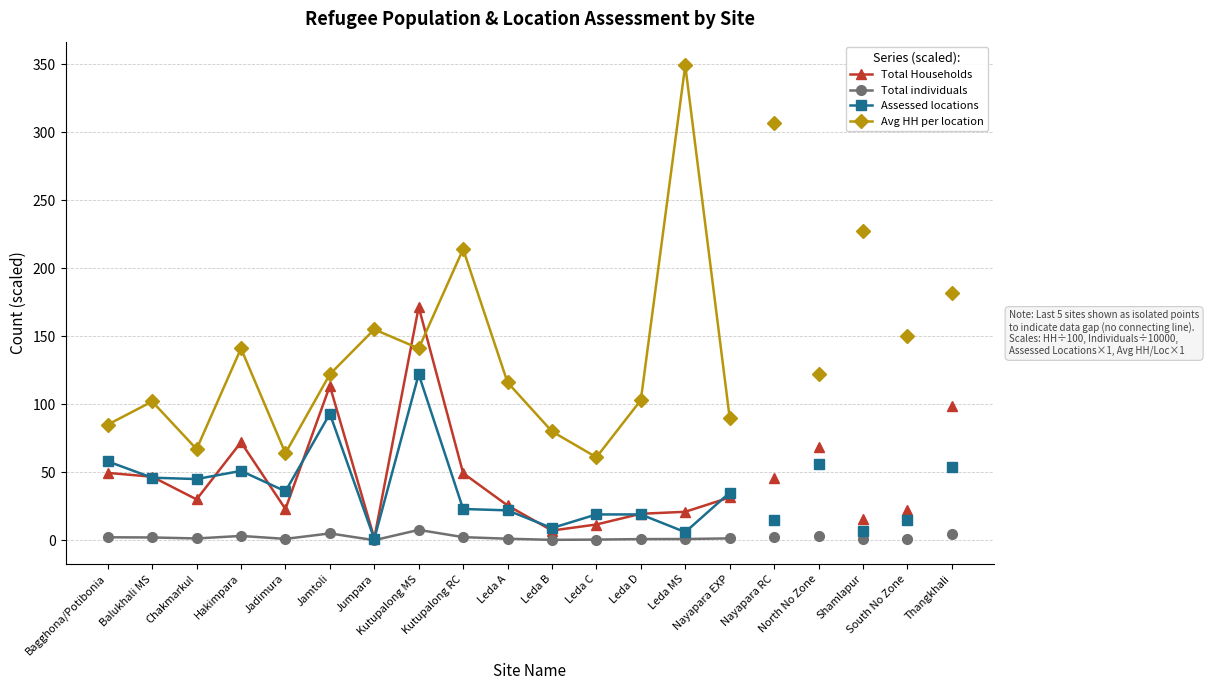

What is the label of the 4th point from the left?

Hakimpara